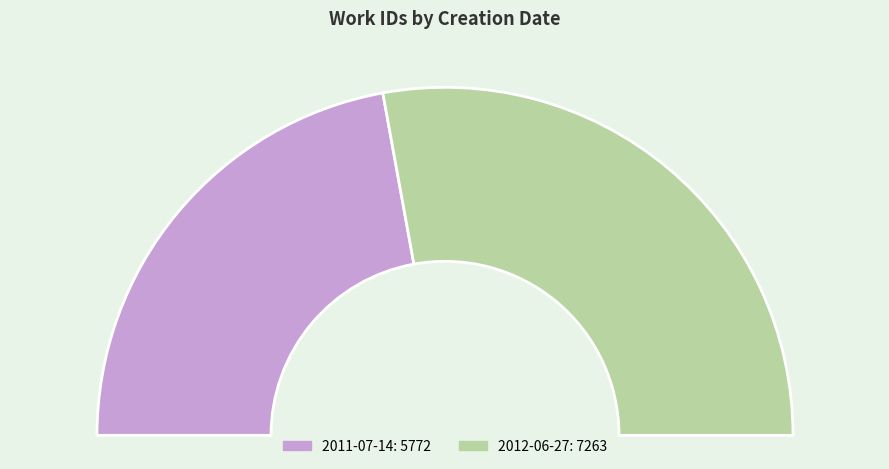

True or false: 2012-06-27 accounts for 56% of the total.

True